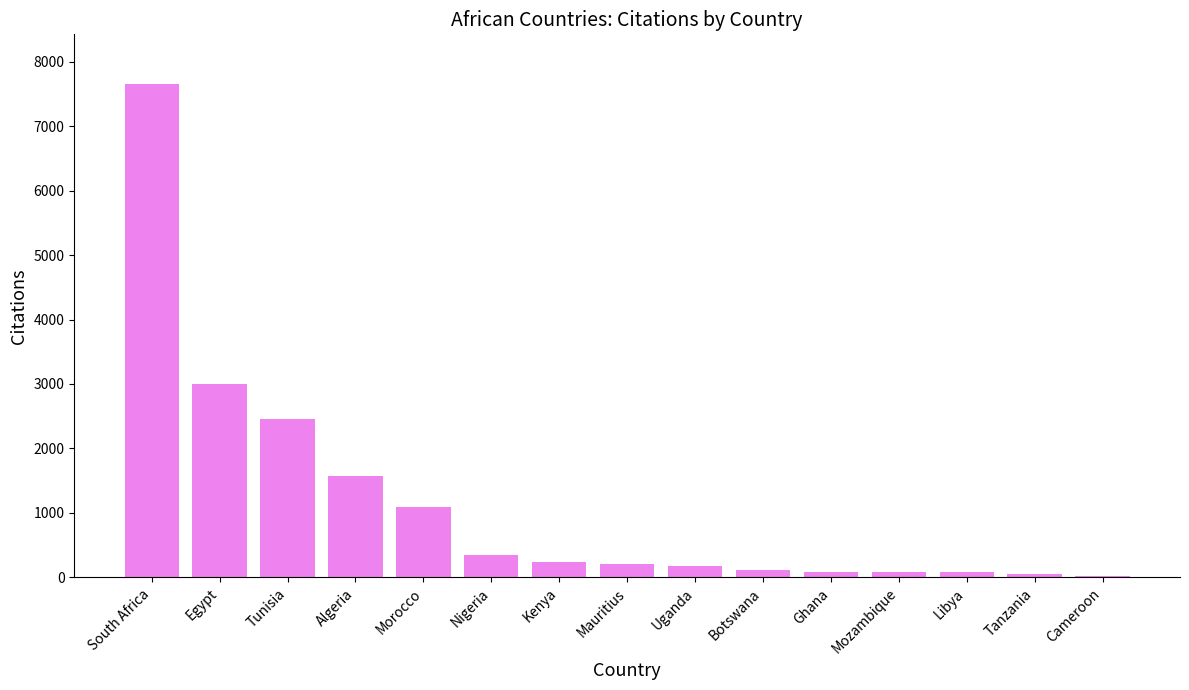

Which label corresponds to the largest value in the chart?

South Africa